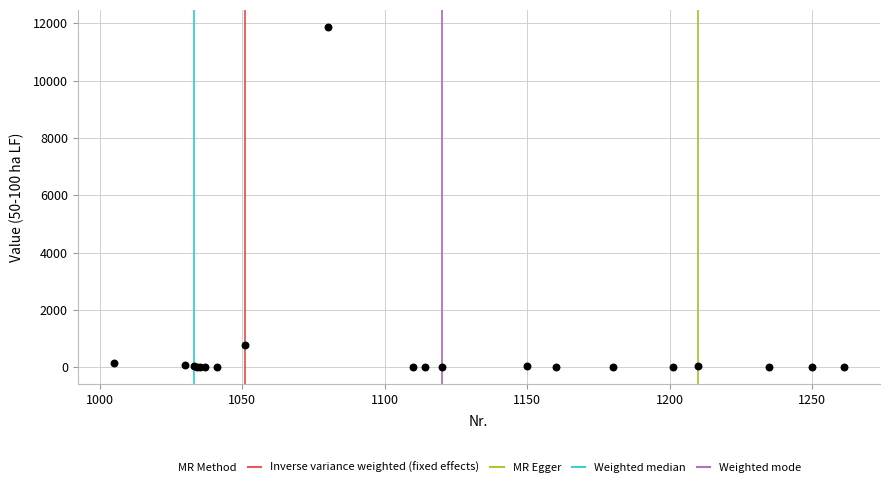

What Y value in the scatter plot is closest to 5937?

789.0